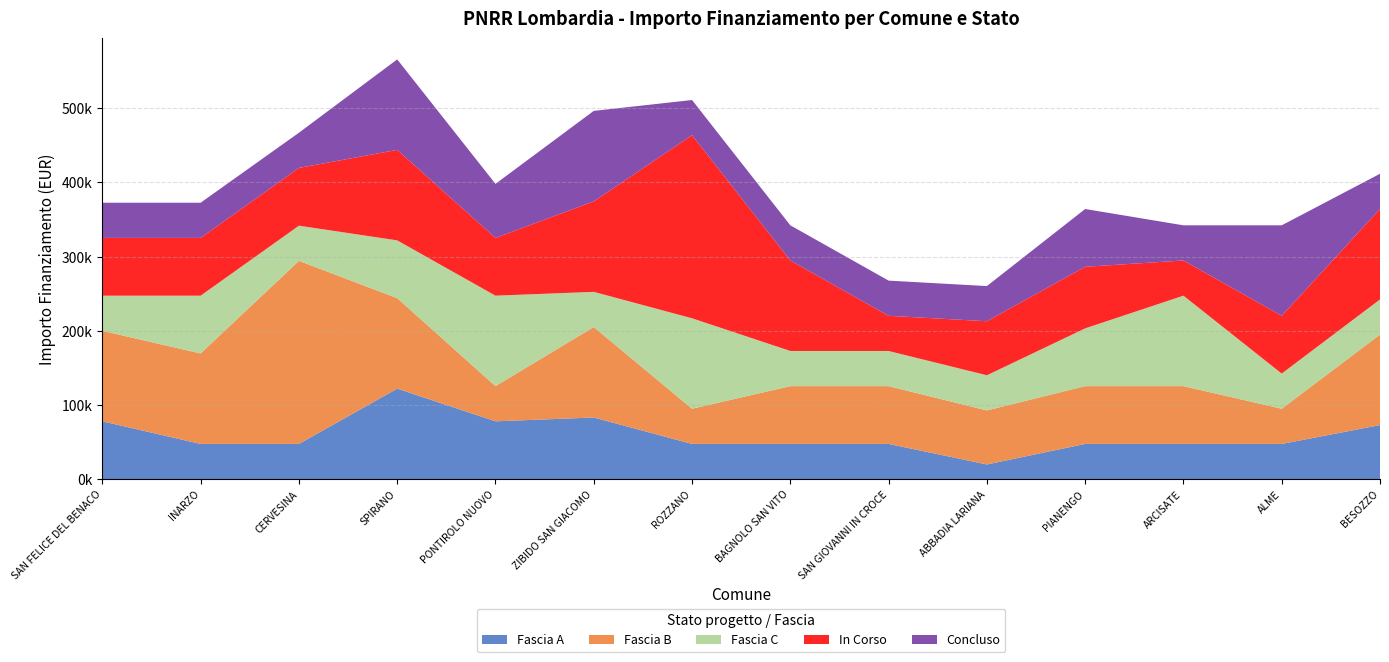

Reading left to right, list all the values displayed in this chart.

Fascia A: 77897	47427	47427	121992	77897	83044	47427	47427	47427	19752	47427	47427	47427	72828
Fascia B: 121992	121992	246824	121992	47427	121992	47427	77897	77897	72828	77897	77897	47427	121992
Fascia C: 47427	77897	47427	77897	121992	47427	121992	47427	47427	47427	77897	121992	47427	47427
In Corso: 77897	77897	77897	121992	77897	121992	246824	121992	47427	72828	83044	47427	77897	121992
Concluso: 47427	47427	47427	121992	72828	121992	47427	47427	47427	47427	77897	47427	121992	47427